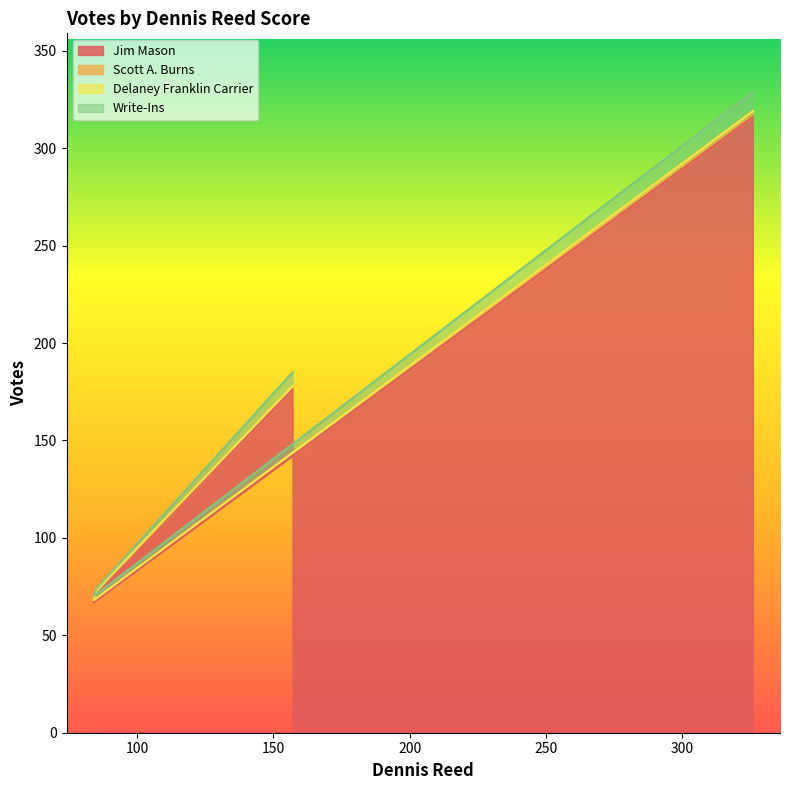

What are all the series names shown in the legend?

Jim Mason, Scott A. Burns, Delaney Franklin Carrier, Write-Ins